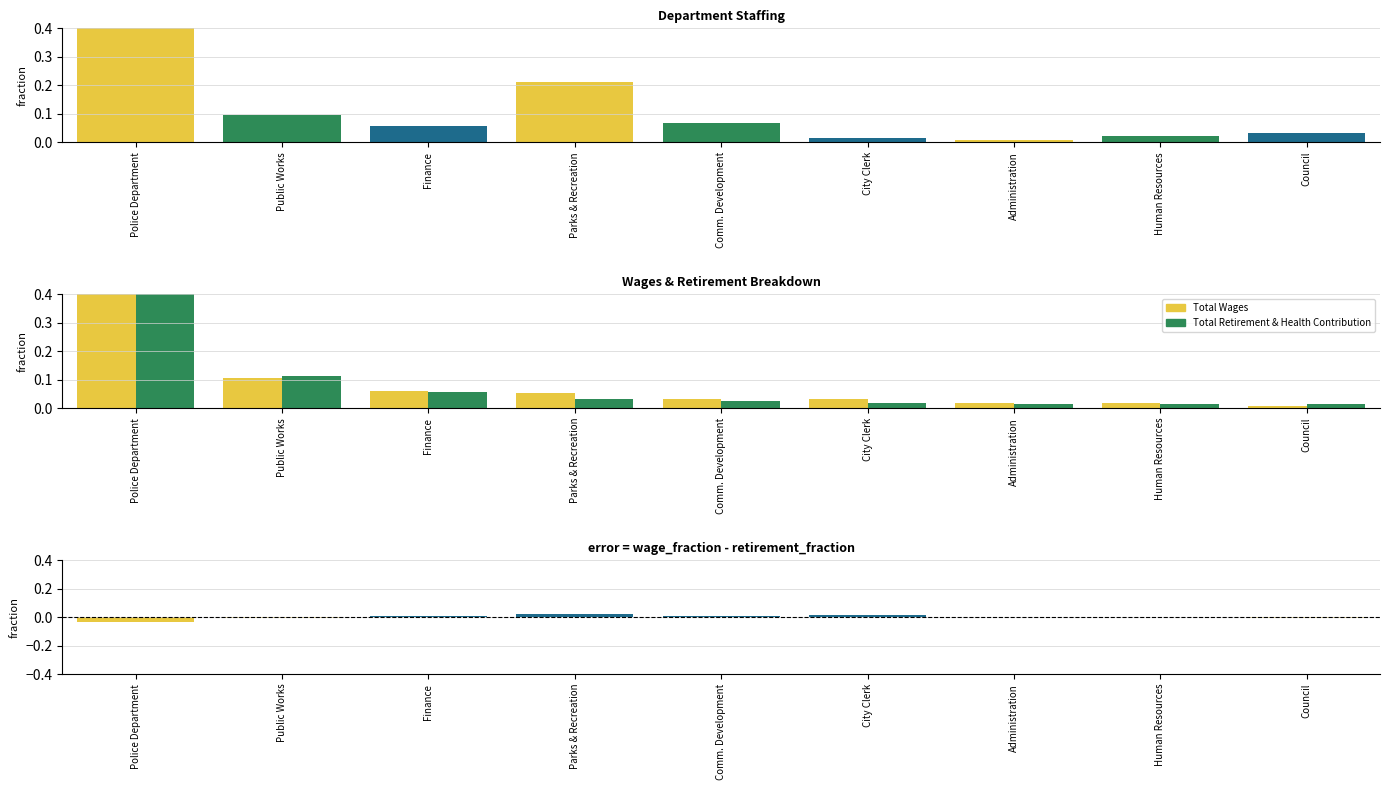

Which series has the largest range (max minus min)?

Total Retirement & Health Contribution